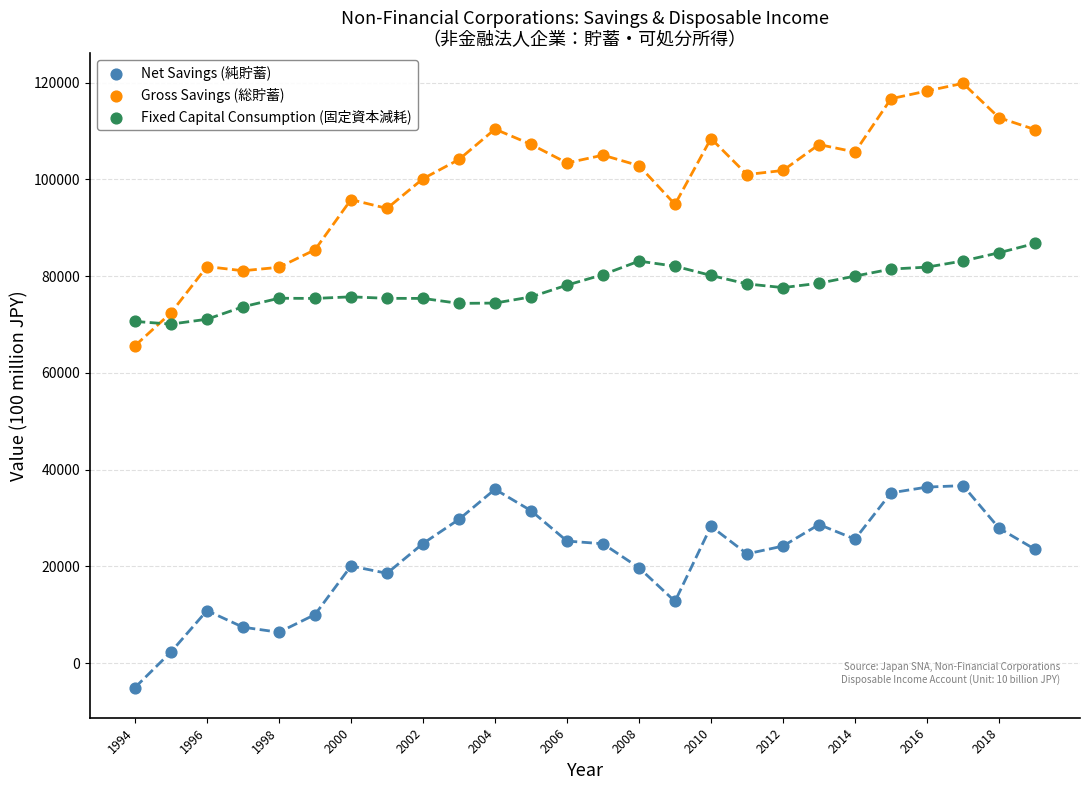

Across all series, what Y value is closest to 57426?

65636.6